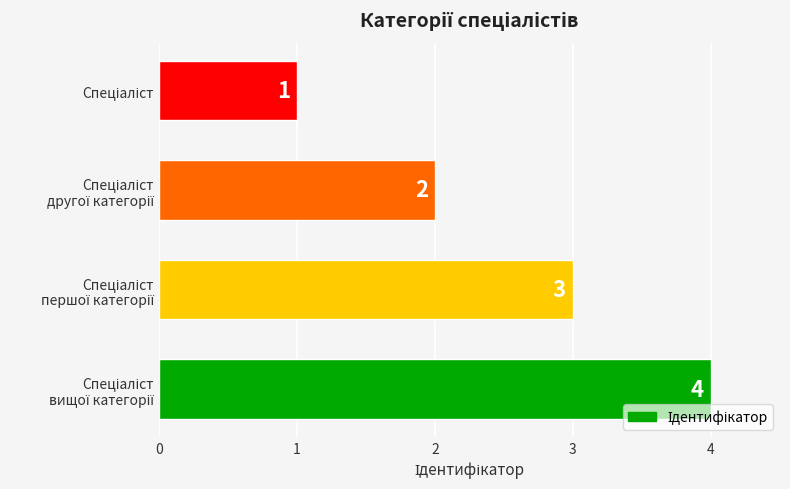

What is the difference between the maximum and minimum values?

3